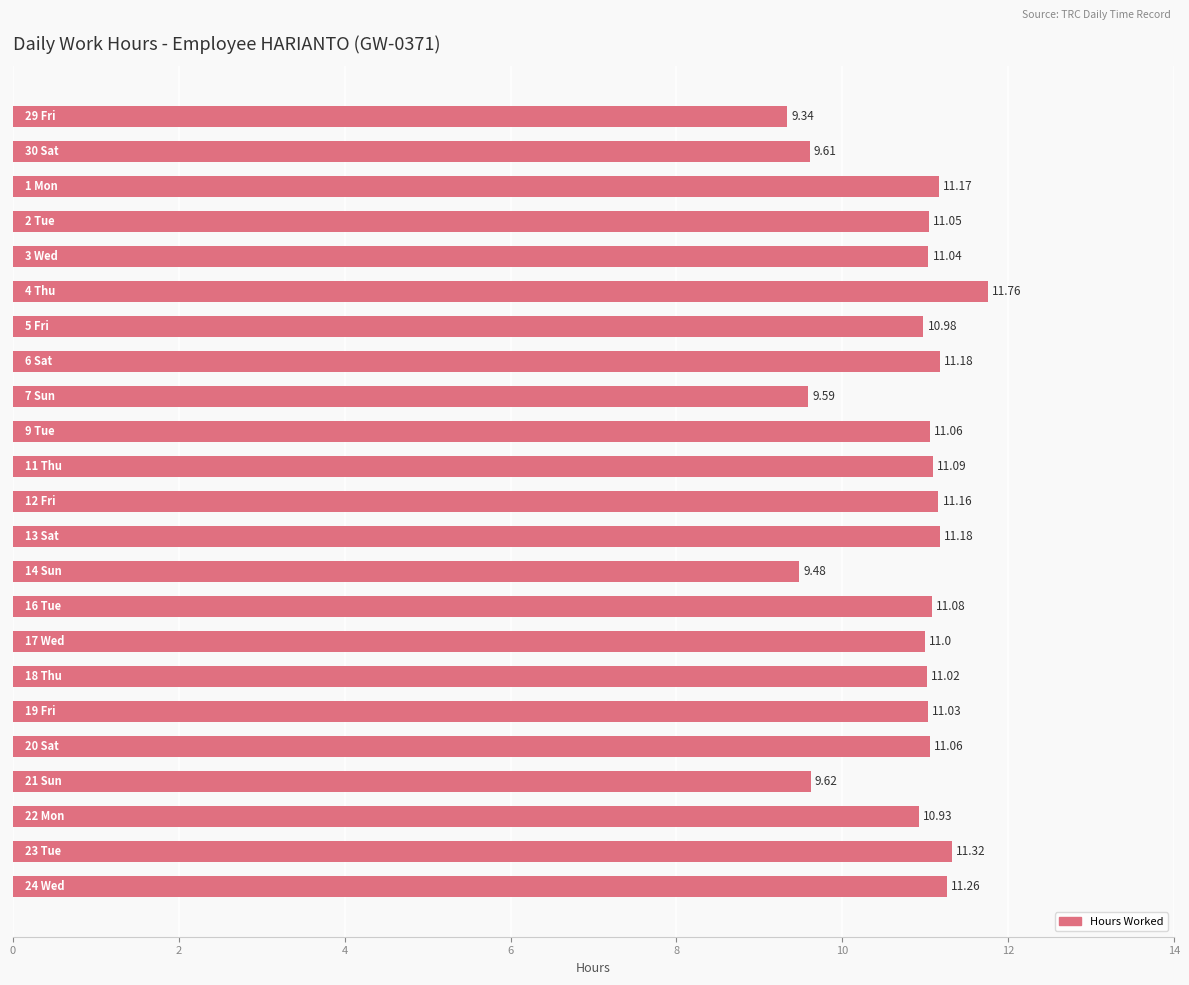

Are the bars horizontal?

Yes